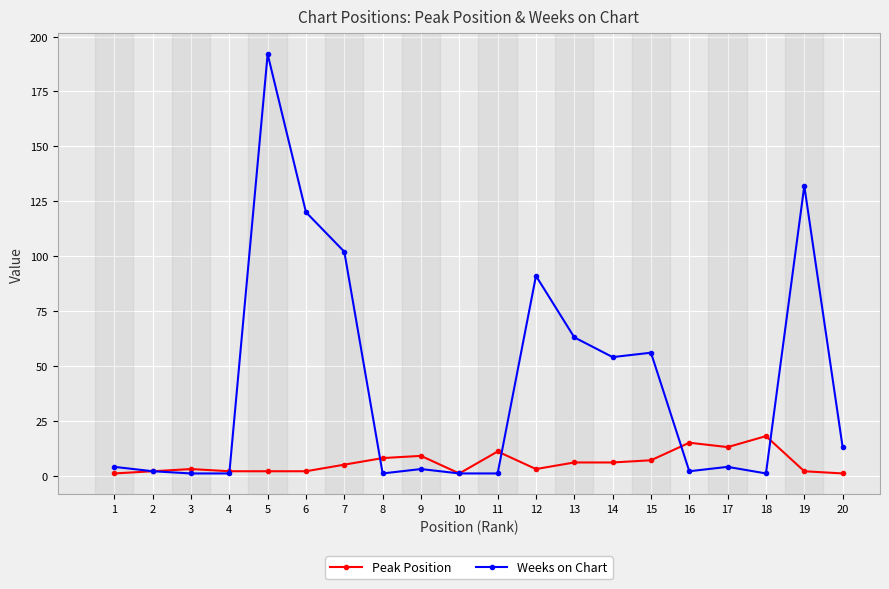

Which series has the largest range (max minus min)?

Weeks on Chart